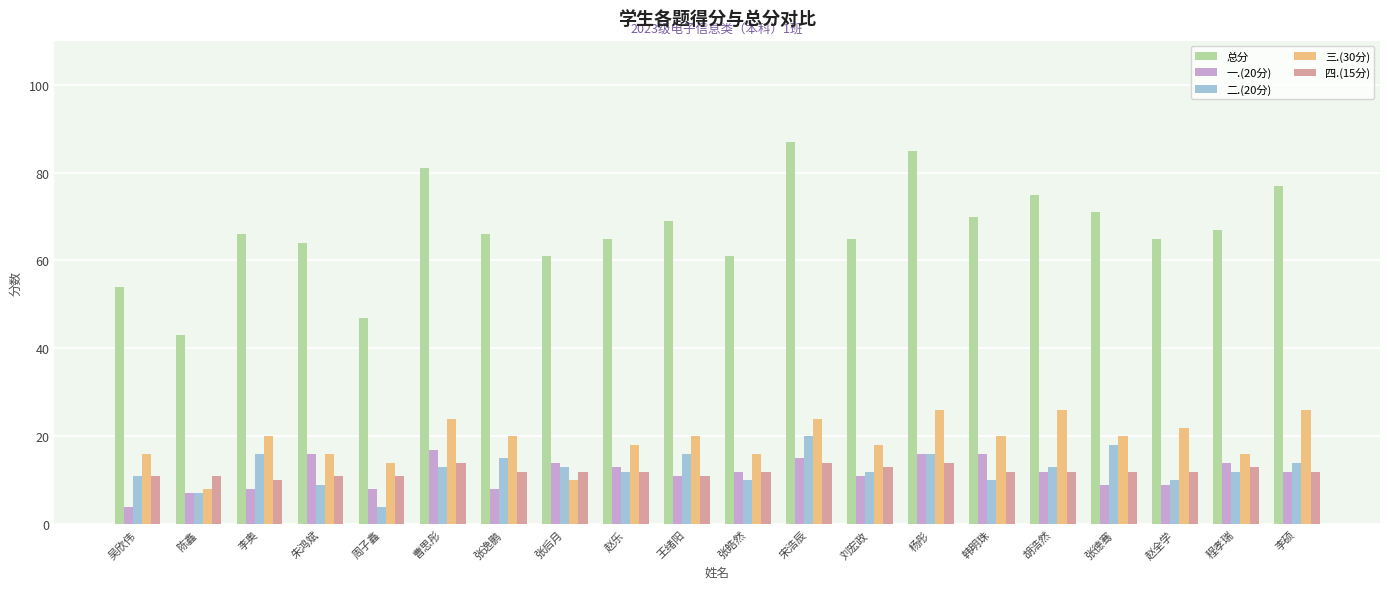

Is the value of 二.(20分) at 吴欣伟 greater than the value of 总分 at 赵全学?

No